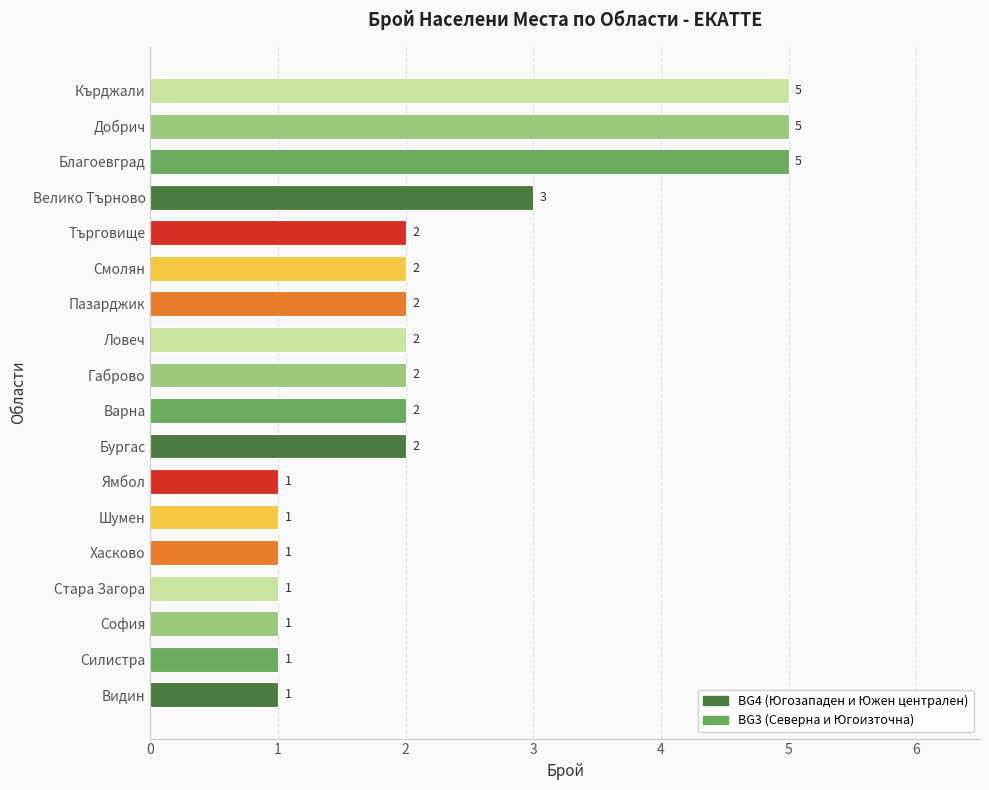

How many values are between 1 and 2?

14